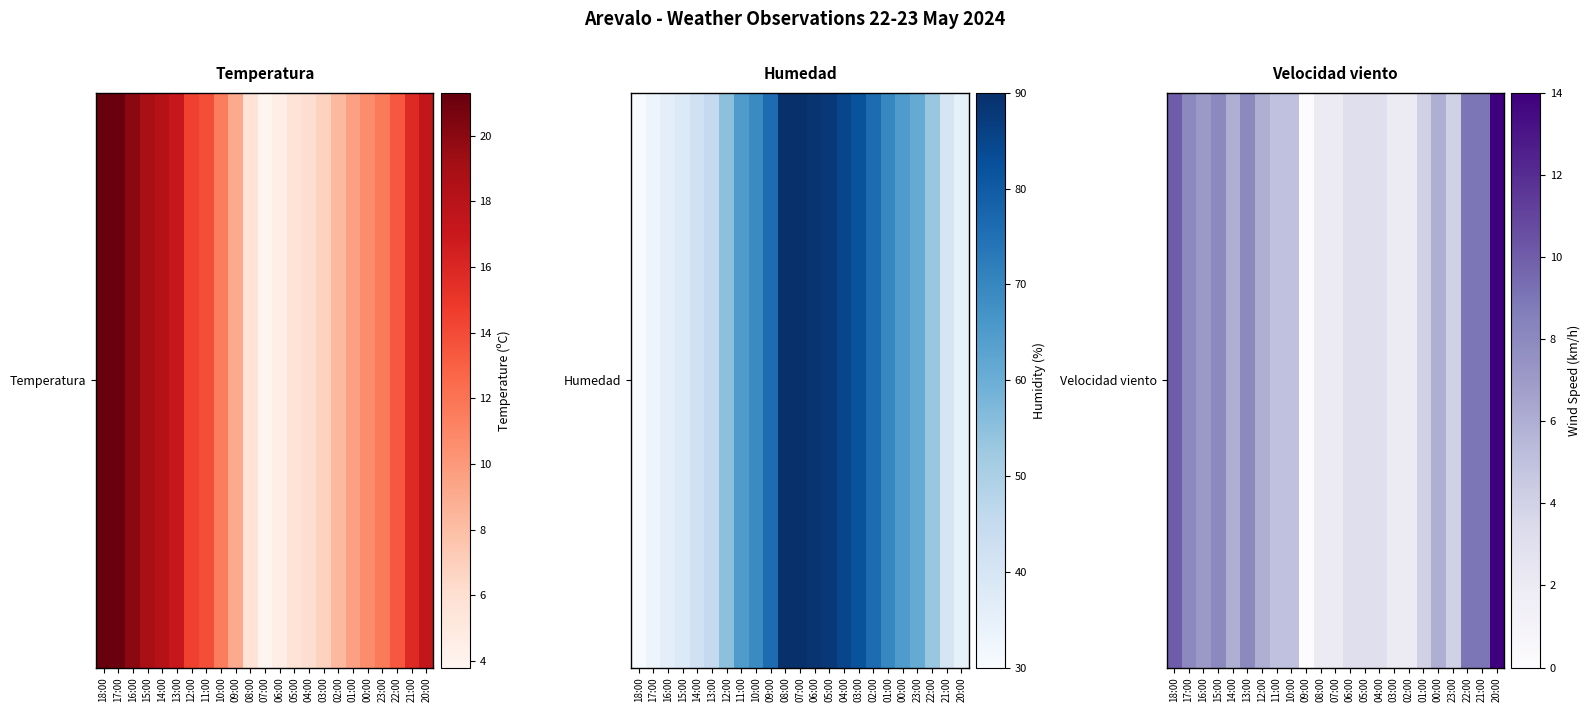

The chart shows a value of 3 at 11:00. True or false?

False